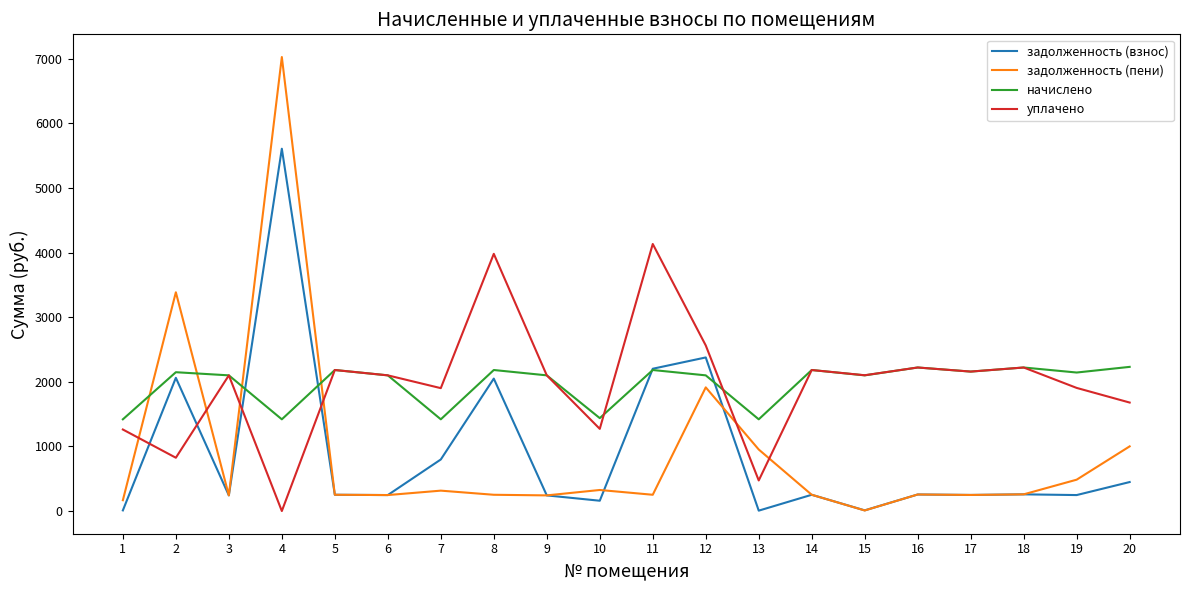

Which series has the largest range (max minus min)?

задолженность (пени)